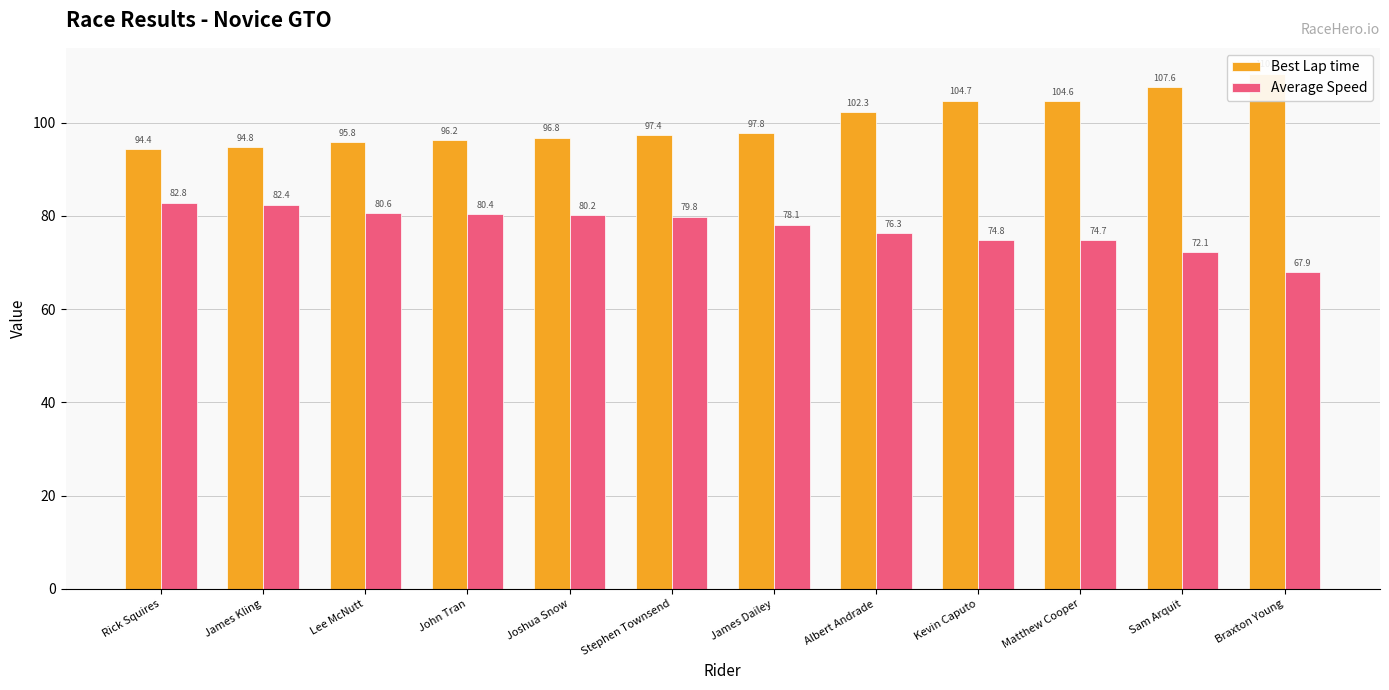

Which category has the lowest value across all series?

Braxton Young